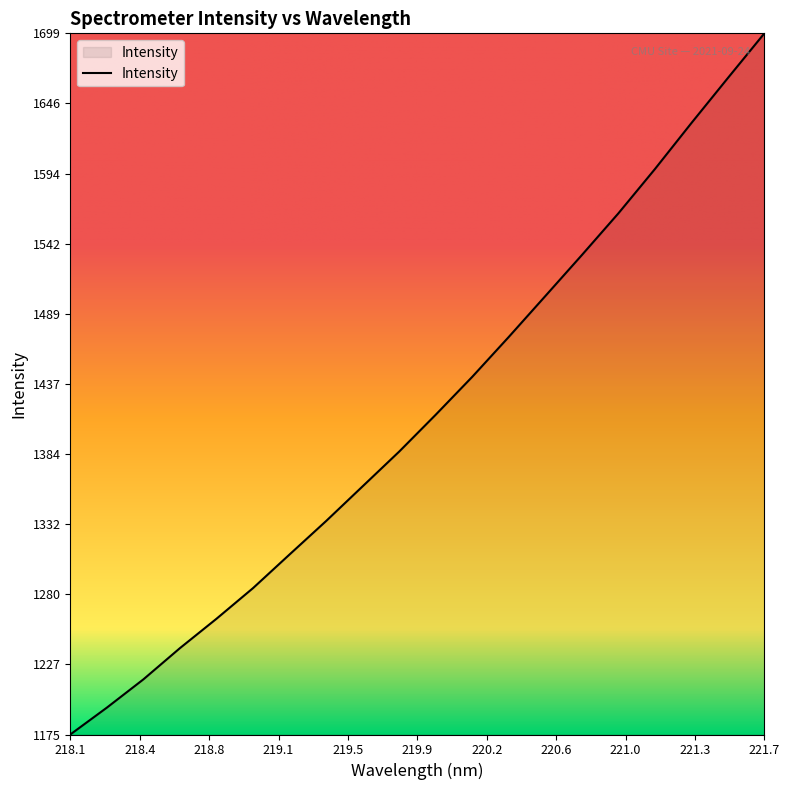

What is the difference between the maximum and minimum values?

523.5